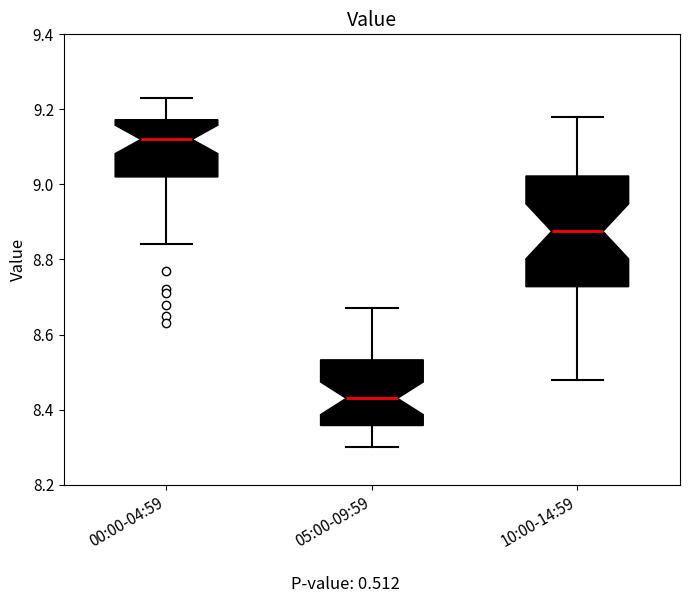

Which box has the lowest median line?

05:00-09:59